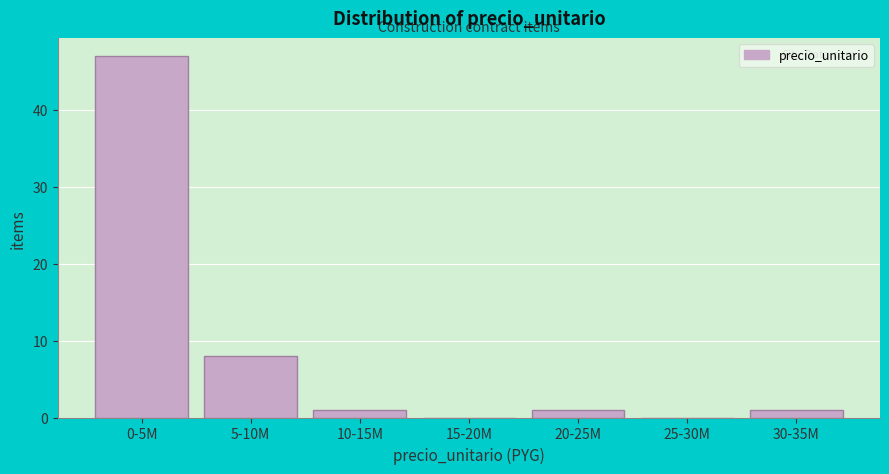

Reading right to left, transcribe all the data shown in this chart.

30-35M=1	25-30M=0	20-25M=1	15-20M=0	10-15M=1	5-10M=8	0-5M=47